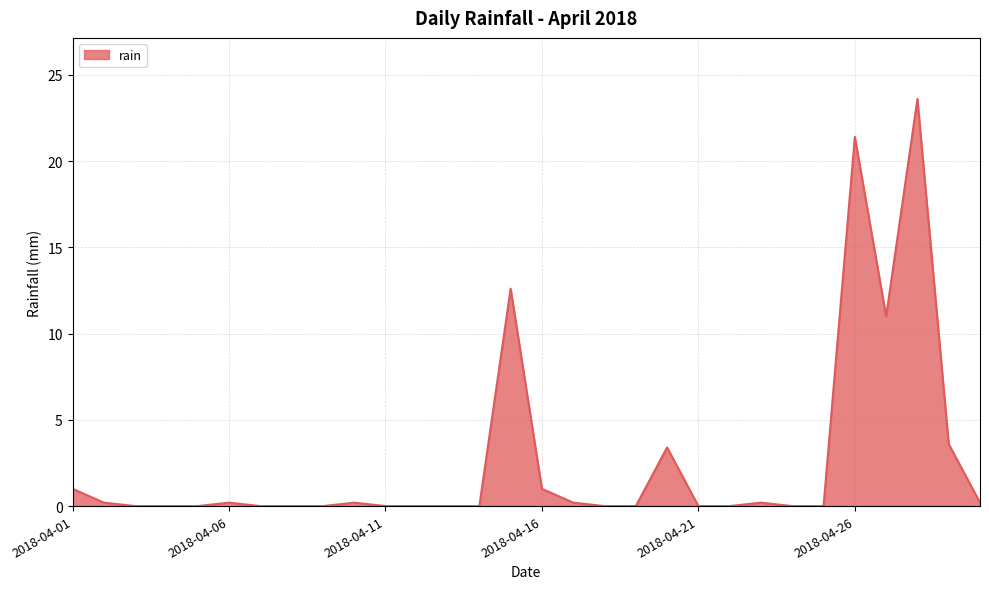

What is the maximum value shown in the chart?

23.6